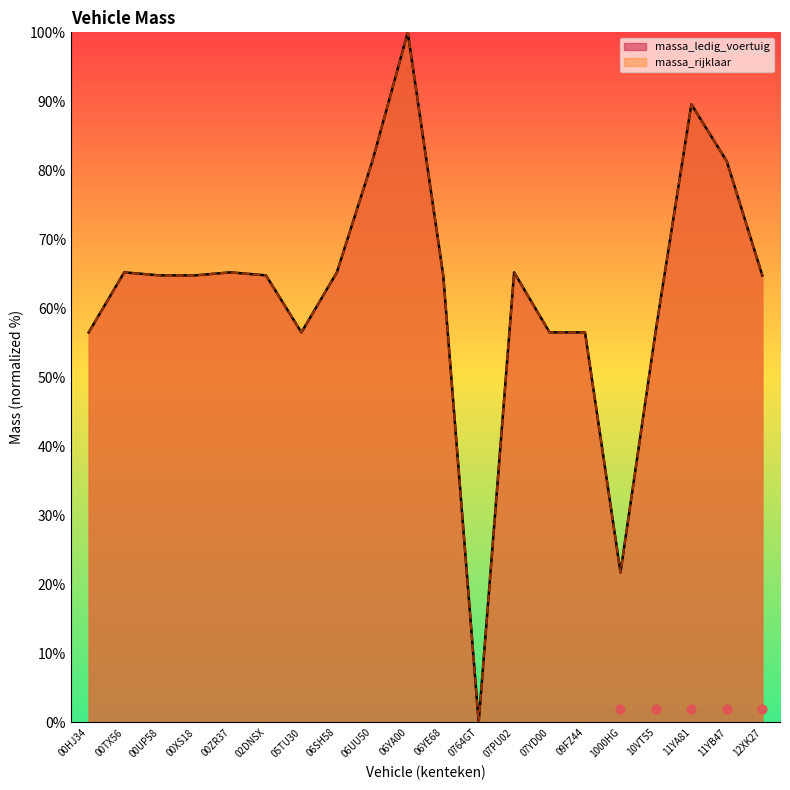

What are all the series names shown in the legend?

massa_ledig_voertuig, massa_rijklaar